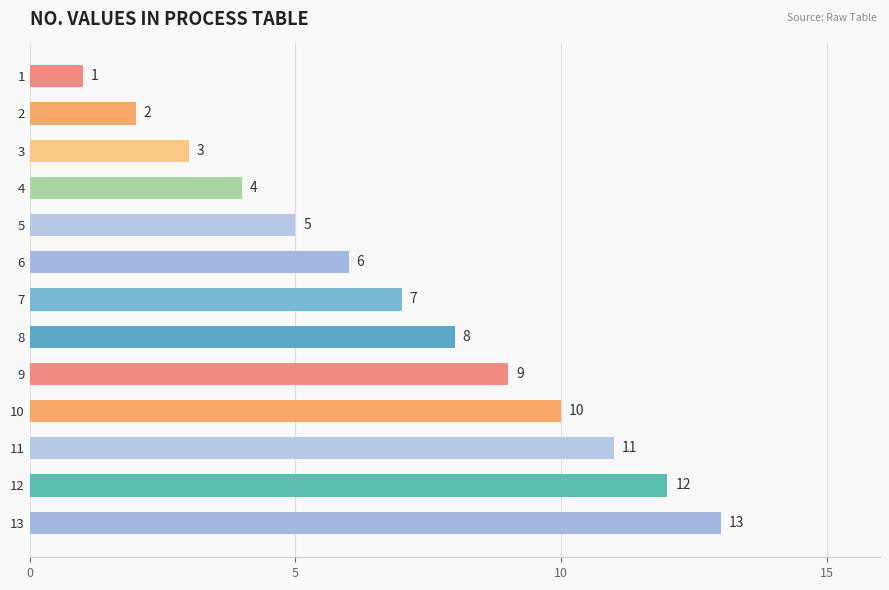

What is the value of the 7th bar from the top?

7